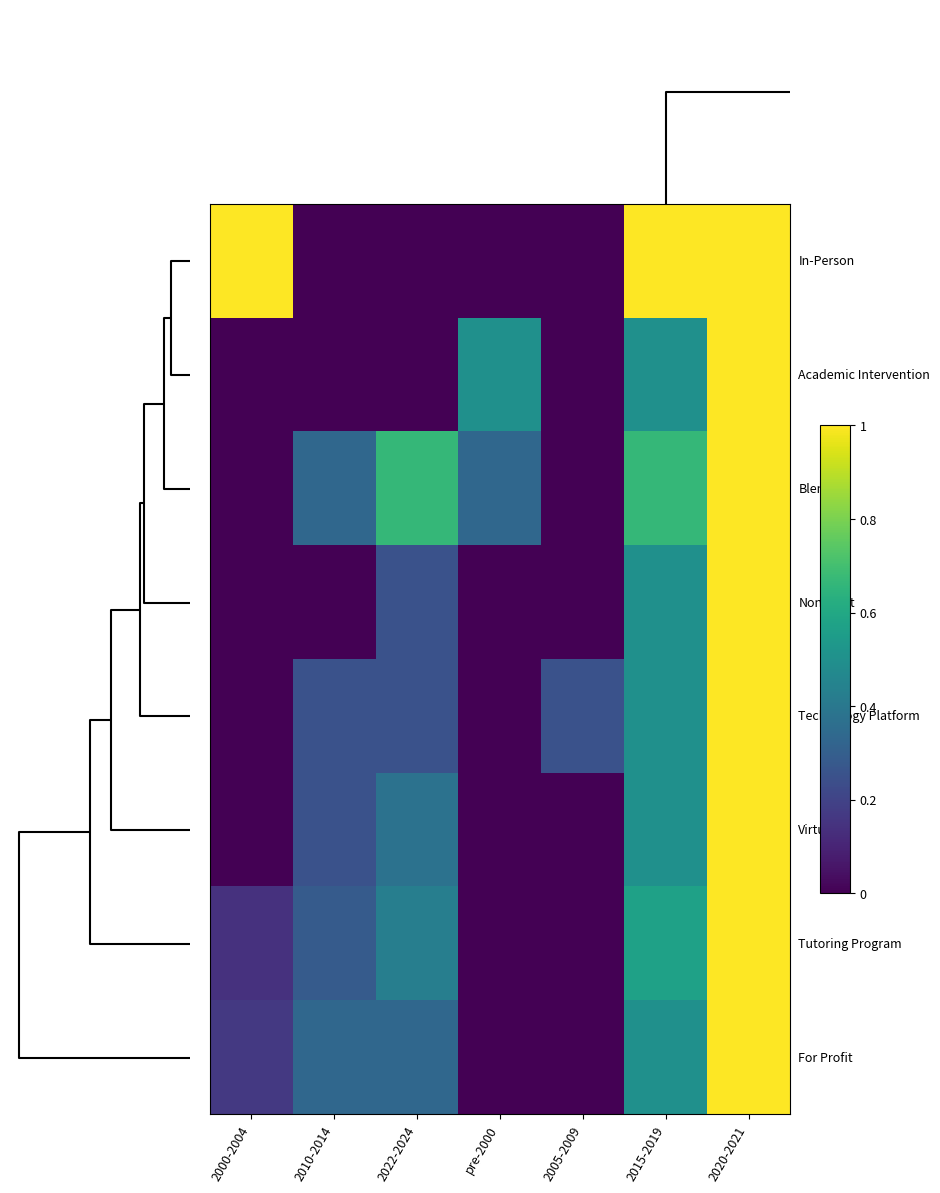

Which has a higher value, 2000-2004 or 2022-2024?

2000-2004